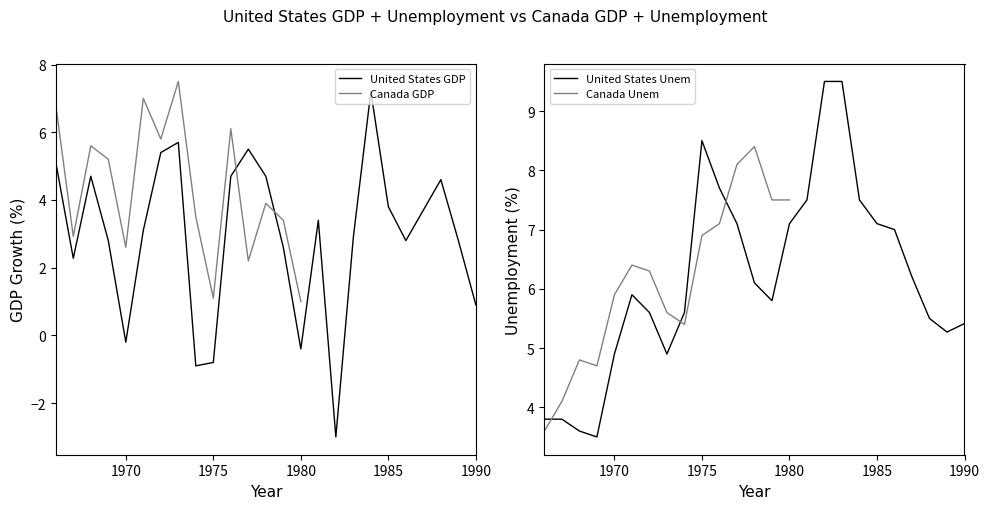

Between which two adjacent categories do United States GDP and United States Unem first intersect?

1966 and 1967